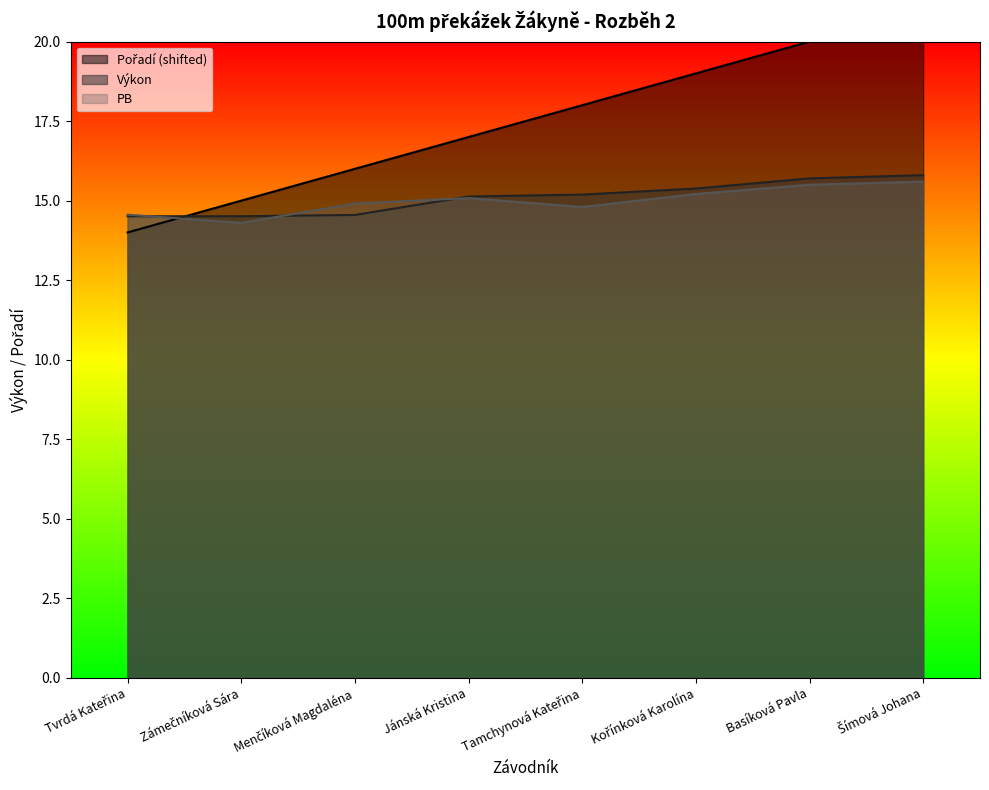

Which series changed the most between Zámečníková Sára and Basíková Pavla?

Pořadí